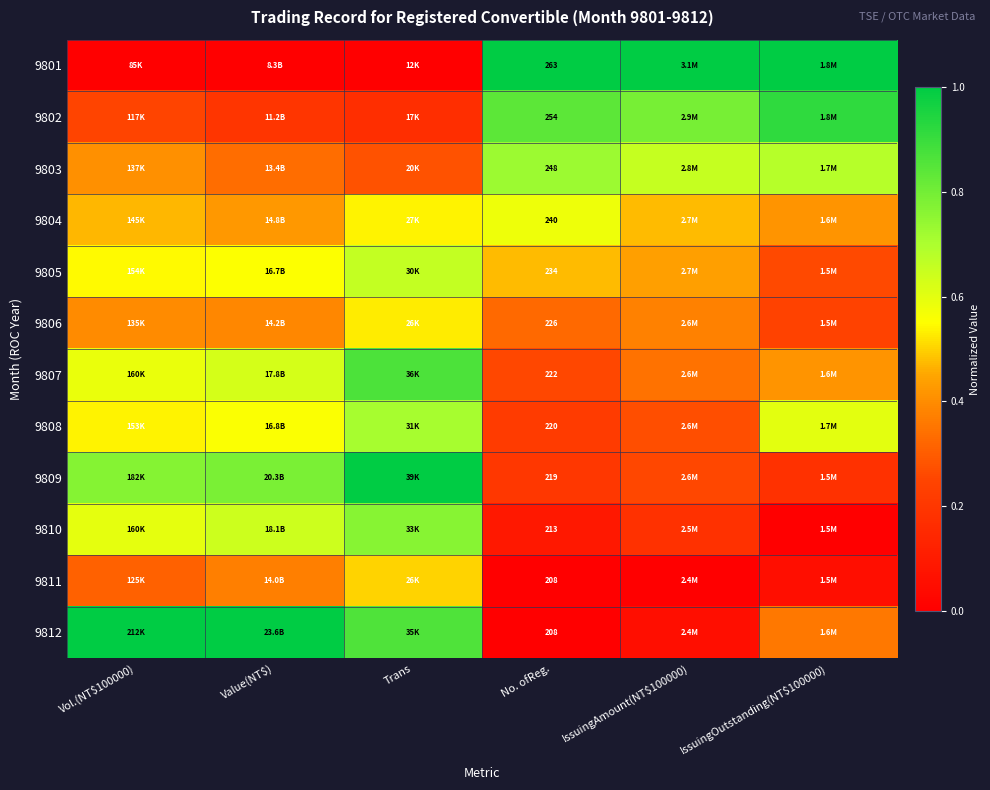

What is the difference between the maximum and minimum values in the 9812 series?

1.0